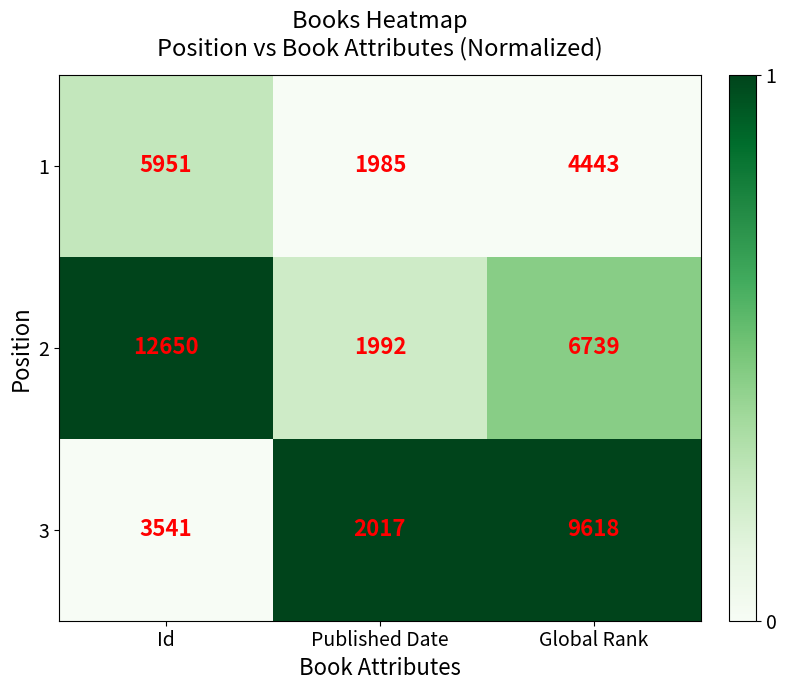

Reading left to right, list all the values displayed in this chart.

1: 5951	1985	4443
2: 12650	1992	6739
3: 3541	2017	9618